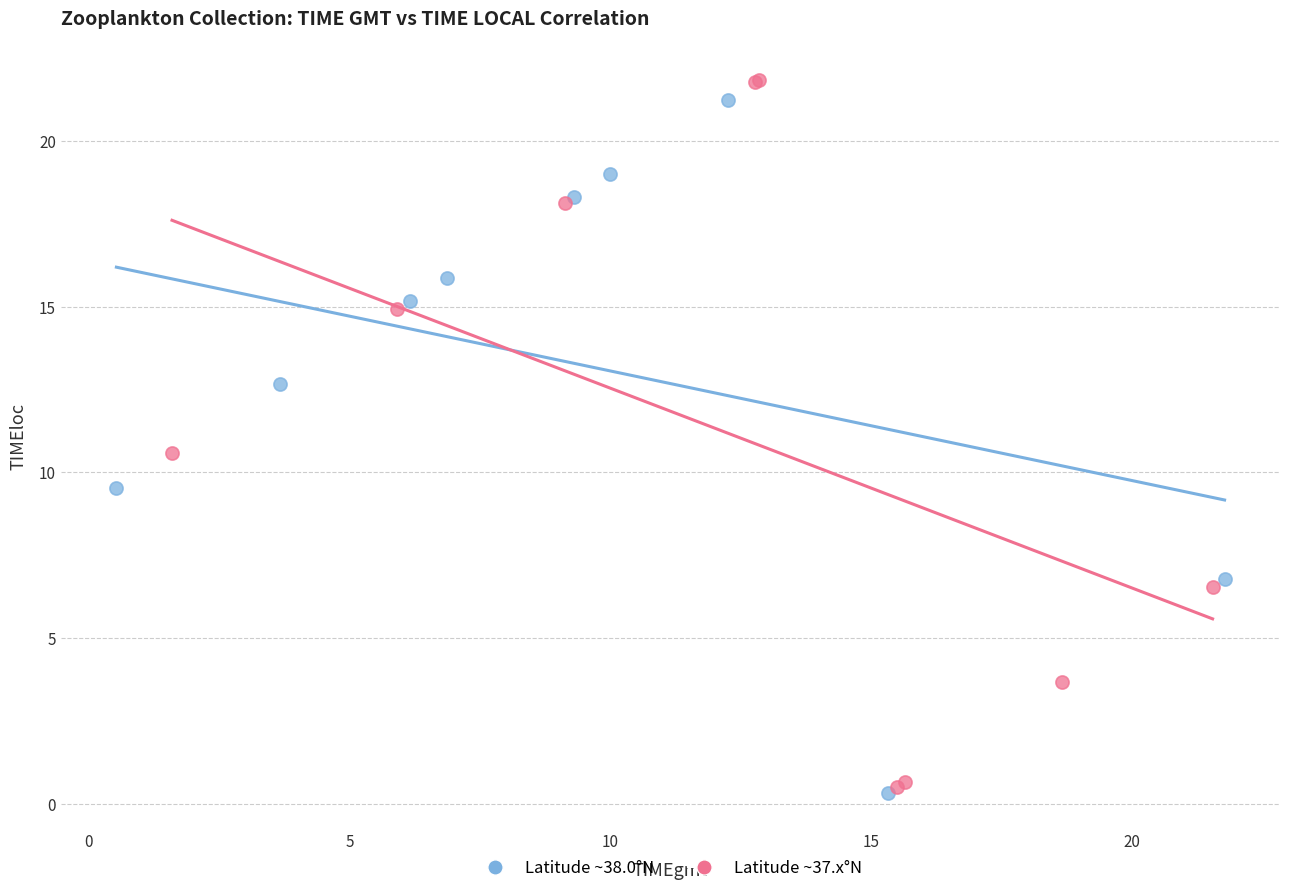

What are all the series names shown in the legend?

Latitude ~38.0°N, Latitude ~37.x°N